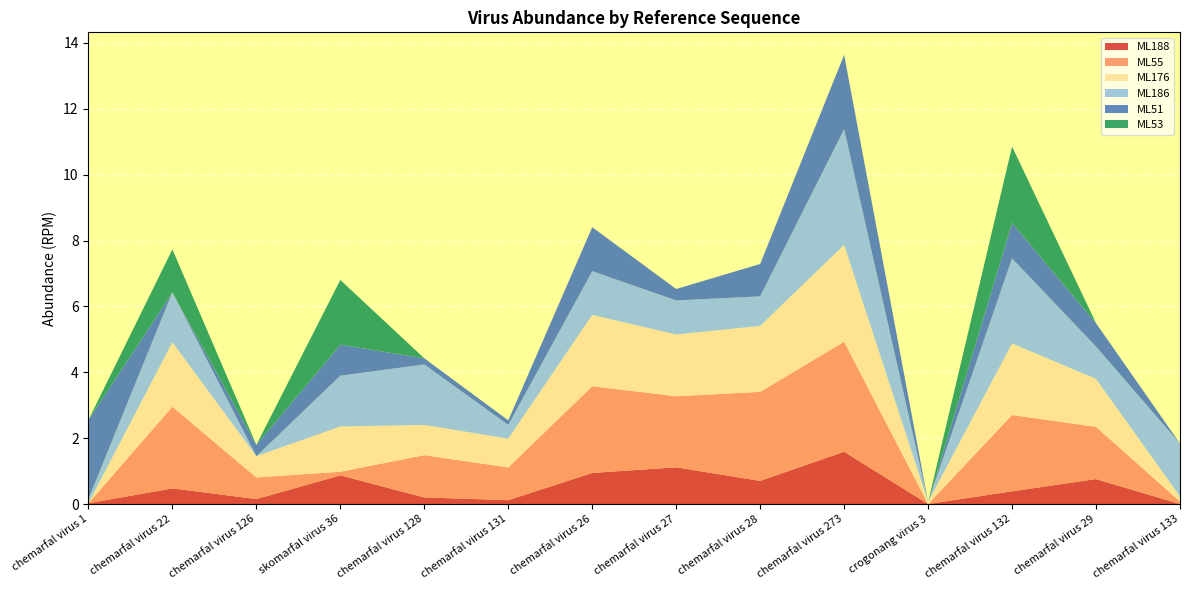

Reading left to right, extract all data points from this chart.

ML188: chemarfal virus 1=0.0	chemarfal virus 22=0.5	chemarfal virus 126=0.2	skomarfal virus 36=0.9	chemarfal virus 128=0.2	chemarfal virus 131=0.1	chemarfal virus 26=0.9	chemarfal virus 27=1.1	chemarfal virus 28=0.7	chemarfal virus 273=1.6	crogonang virus 3=0.0	chemarfal virus 132=0.4	chemarfal virus 29=0.8	chemarfal virus 133=0.0
ML55: chemarfal virus 1=0.0	chemarfal virus 22=2.5	chemarfal virus 126=0.7	skomarfal virus 36=0.1	chemarfal virus 128=1.3	chemarfal virus 131=1.0	chemarfal virus 26=2.6	chemarfal virus 27=2.2	chemarfal virus 28=2.7	chemarfal virus 273=3.3	crogonang virus 3=0.0	chemarfal virus 132=2.3	chemarfal virus 29=1.6	chemarfal virus 133=0.1
ML176: chemarfal virus 1=0.0	chemarfal virus 22=2.0	chemarfal virus 126=0.6	skomarfal virus 36=1.4	chemarfal virus 128=0.9	chemarfal virus 131=0.9	chemarfal virus 26=2.2	chemarfal virus 27=1.9	chemarfal virus 28=2.0	chemarfal virus 273=2.9	crogonang virus 3=0.1	chemarfal virus 132=2.2	chemarfal virus 29=1.5	chemarfal virus 133=0.2
ML186: chemarfal virus 1=0.1	chemarfal virus 22=1.5	chemarfal virus 126=0.0	skomarfal virus 36=1.5	chemarfal virus 128=1.8	chemarfal virus 131=0.4	chemarfal virus 26=1.3	chemarfal virus 27=1.0	chemarfal virus 28=0.9	chemarfal virus 273=3.5	crogonang virus 3=0.0	chemarfal virus 132=2.6	chemarfal virus 29=1.0	chemarfal virus 133=1.6
ML51: chemarfal virus 1=2.4	chemarfal virus 22=0.0	chemarfal virus 126=0.3	skomarfal virus 36=0.9	chemarfal virus 128=0.2	chemarfal virus 131=0.1	chemarfal virus 26=1.3	chemarfal virus 27=0.3	chemarfal virus 28=1.0	chemarfal virus 273=2.3	crogonang virus 3=0.0	chemarfal virus 132=1.1	chemarfal virus 29=0.7	chemarfal virus 133=0.0
ML53: chemarfal virus 1=0.0	chemarfal virus 22=1.3	chemarfal virus 126=0.0	skomarfal virus 36=2.0	chemarfal virus 128=0.0	chemarfal virus 131=0.0	chemarfal virus 26=0.0	chemarfal virus 27=0.0	chemarfal virus 28=0.0	chemarfal virus 273=0.0	crogonang virus 3=0.0	chemarfal virus 132=2.3	chemarfal virus 29=0.0	chemarfal virus 133=0.0